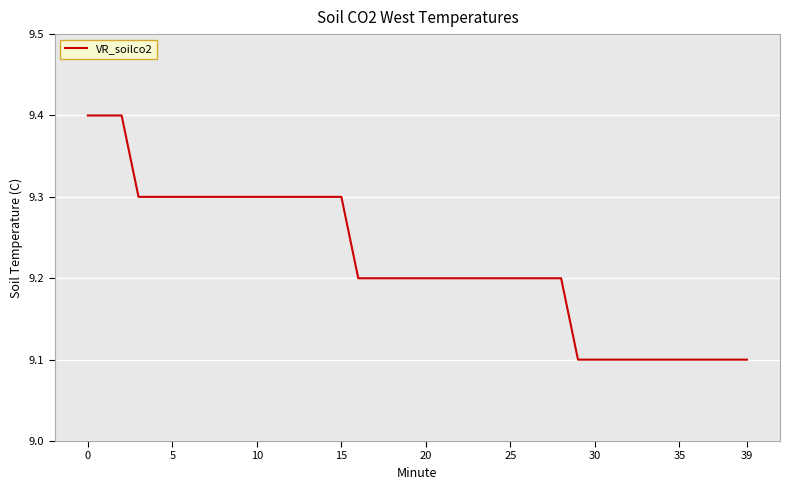

Reading right to left, transcribe all the data shown in this chart.

9.1	9.1	9.1	9.1	9.1	9.1	9.1	9.1	9.1	9.1	9.1	9.2	9.2	9.2	9.2	9.2	9.2	9.2	9.2	9.2	9.2	9.2	9.2	9.2	9.3	9.3	9.3	9.3	9.3	9.3	9.3	9.3	9.3	9.3	9.3	9.3	9.3	9.4	9.4	9.4